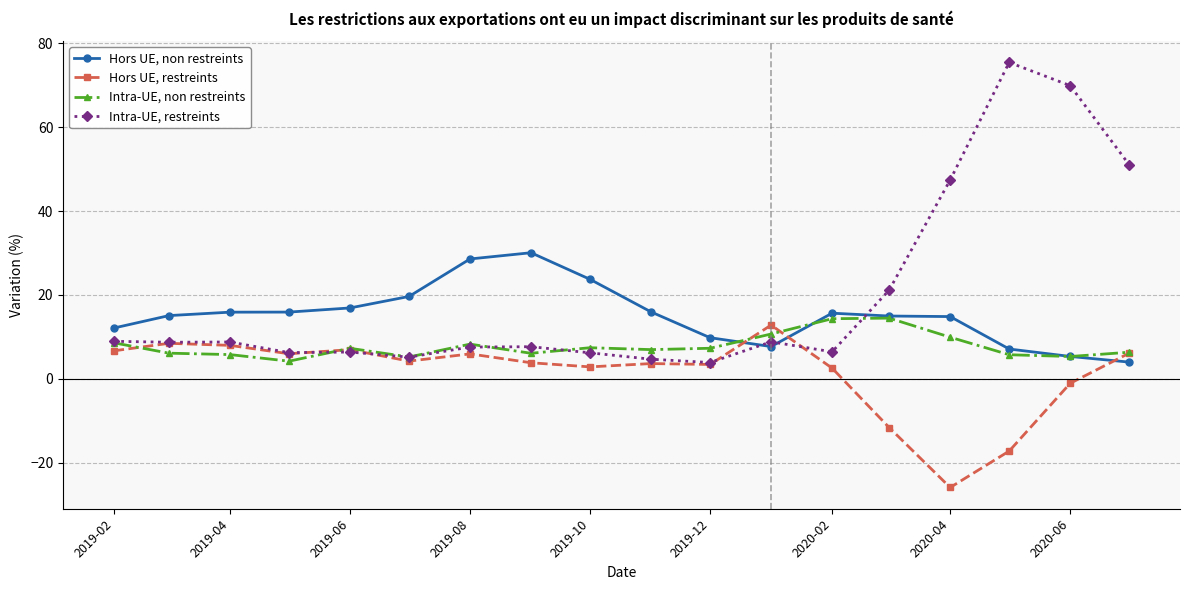

What is the minimum value shown in the chart?

-25.9